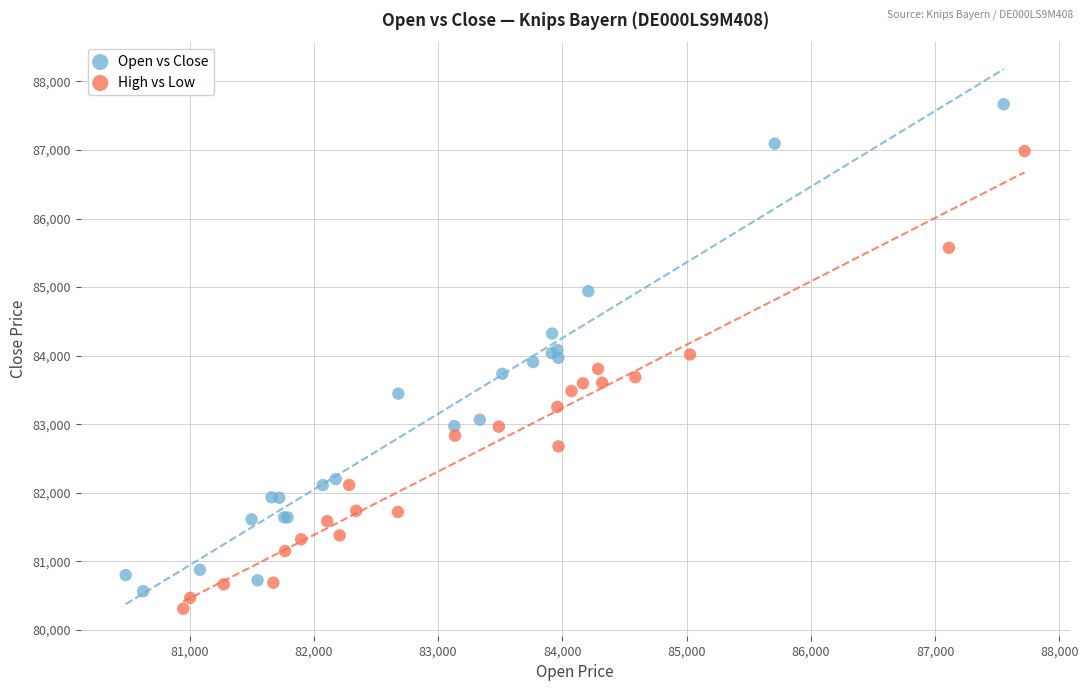

Which series has the widest spread of Y values?

Open vs Close